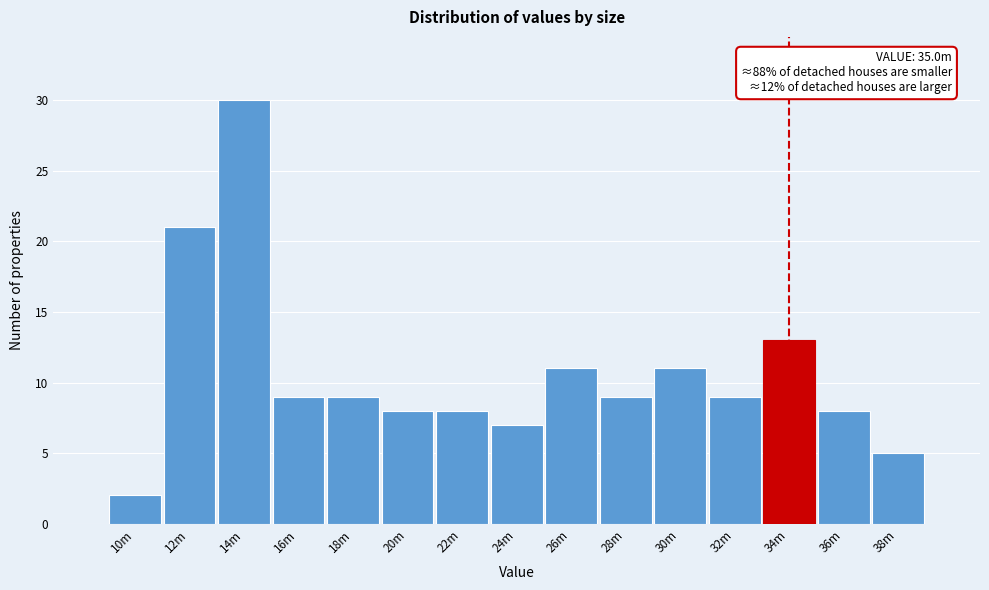

Reading right to left, transcribe all the data shown in this chart.

5	8	13	9	11	9	11	7	8	8	9	9	30	21	2